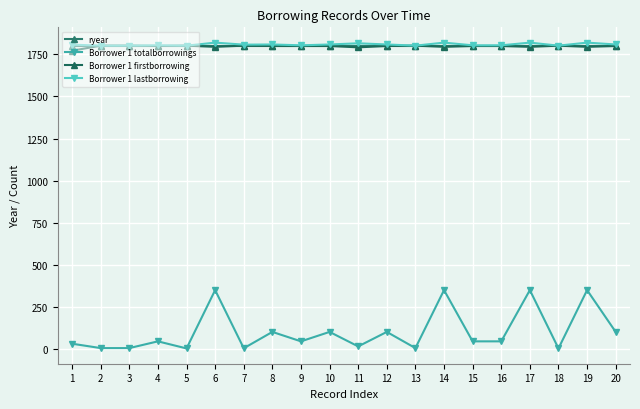

What is the sum of all Borrower 1 firstborrowing values?

35936